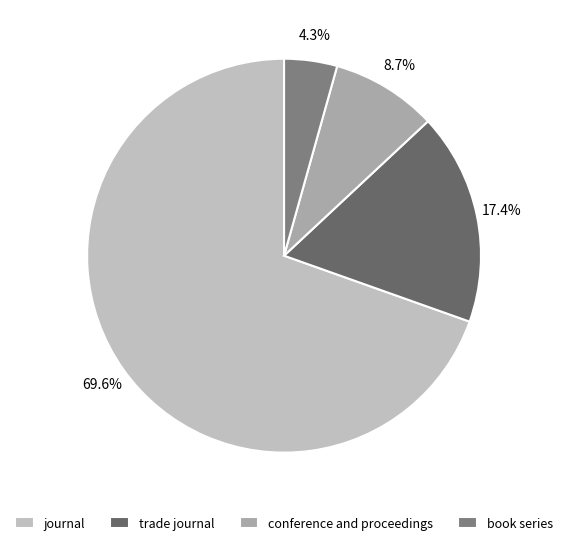

Is there a majority slice in this chart?

Yes